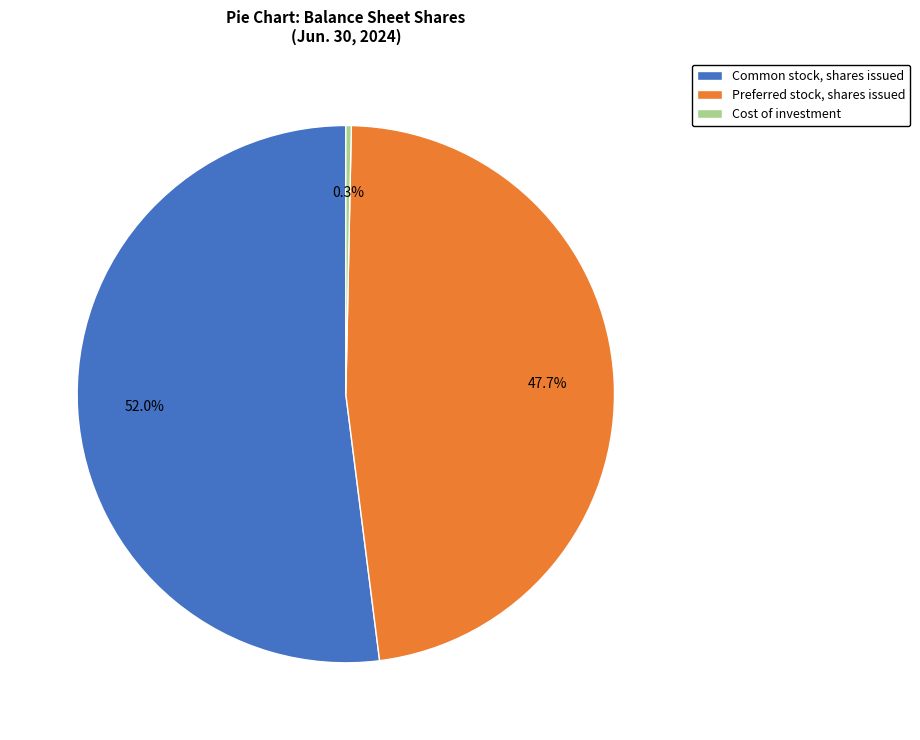

To the nearest percent, what portion does Common stock, shares issued represent?

52%